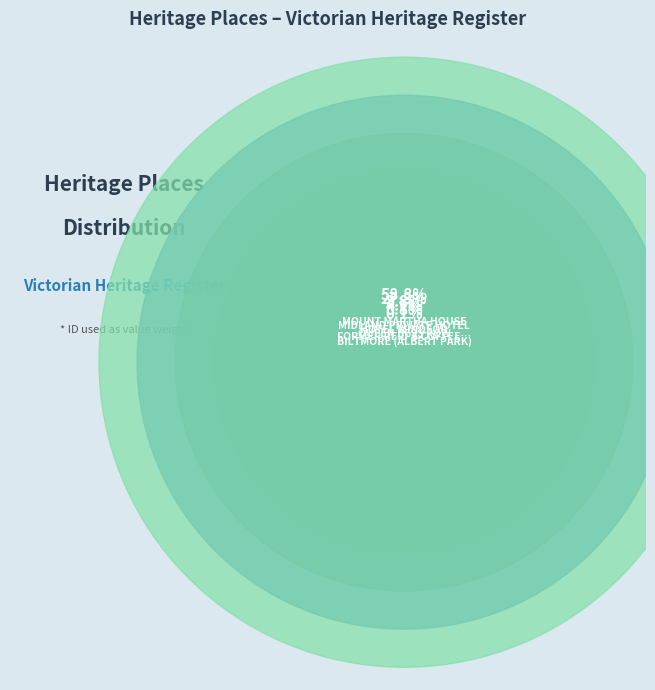

Which slice is the smallest?

BILTMORE (ALBERT PARK)